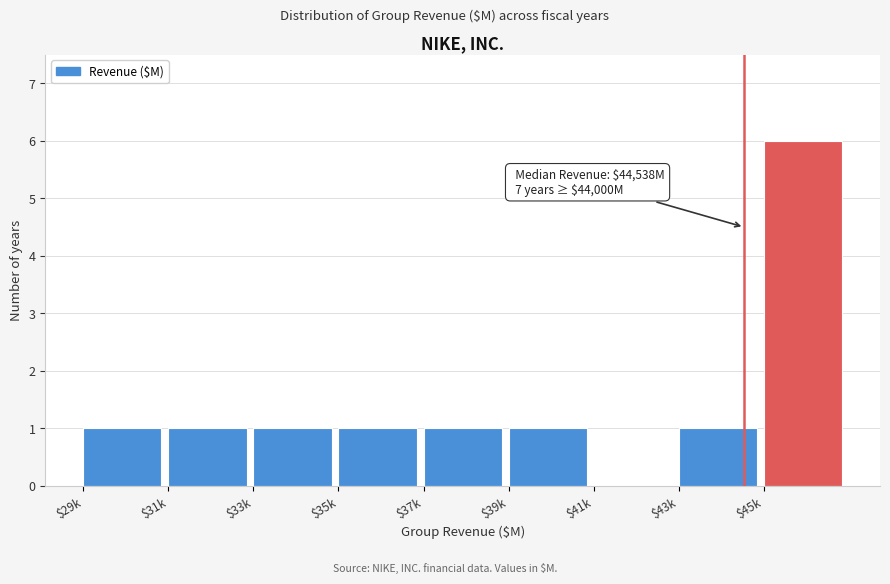

True or false: the data shows 6 at $45k.

True